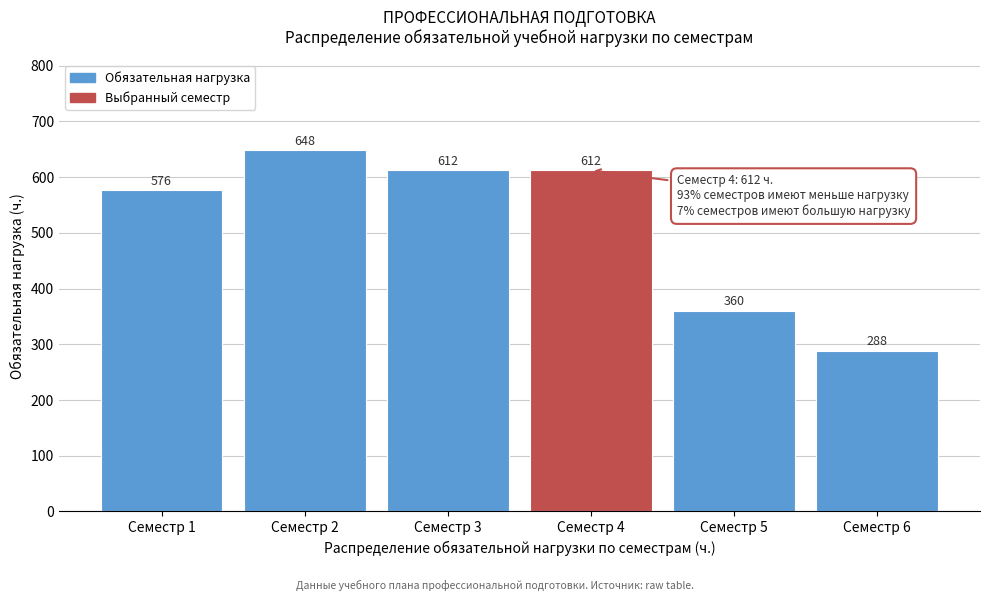

Reading left to right, list all the values displayed in this chart.

Семестр 1=576	Семестр 2=648	Семестр 3=612	Семестр 4=612	Семестр 5=360	Семестр 6=288